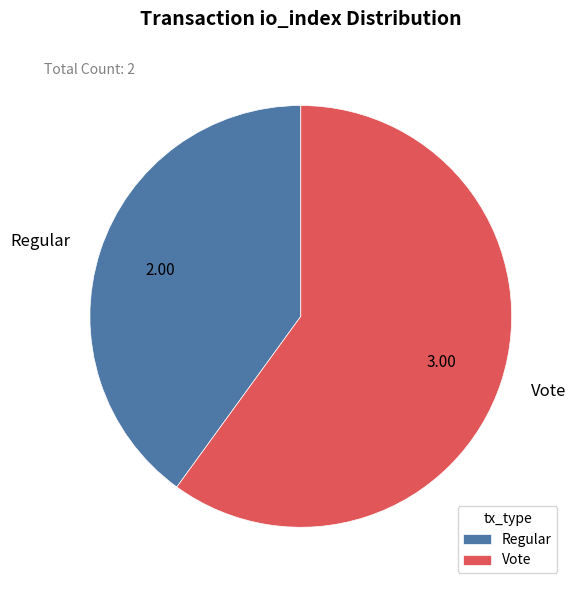

Which category accounts for the majority?

Vote